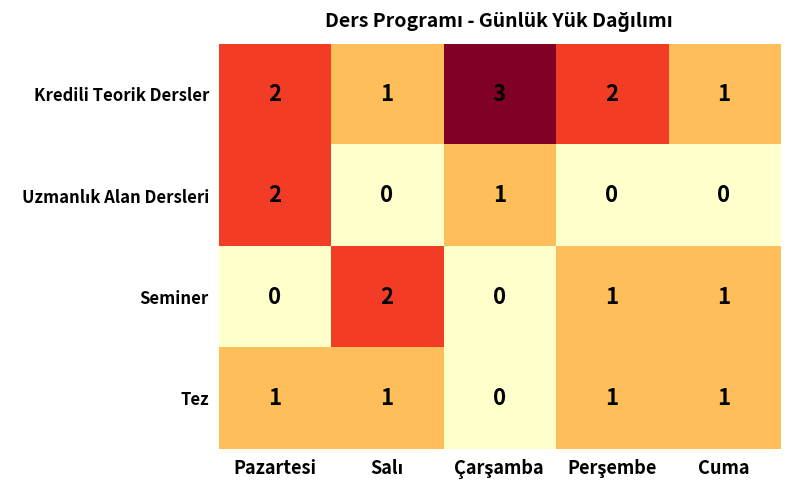

At how many categories does at least one series exceed 0?

5